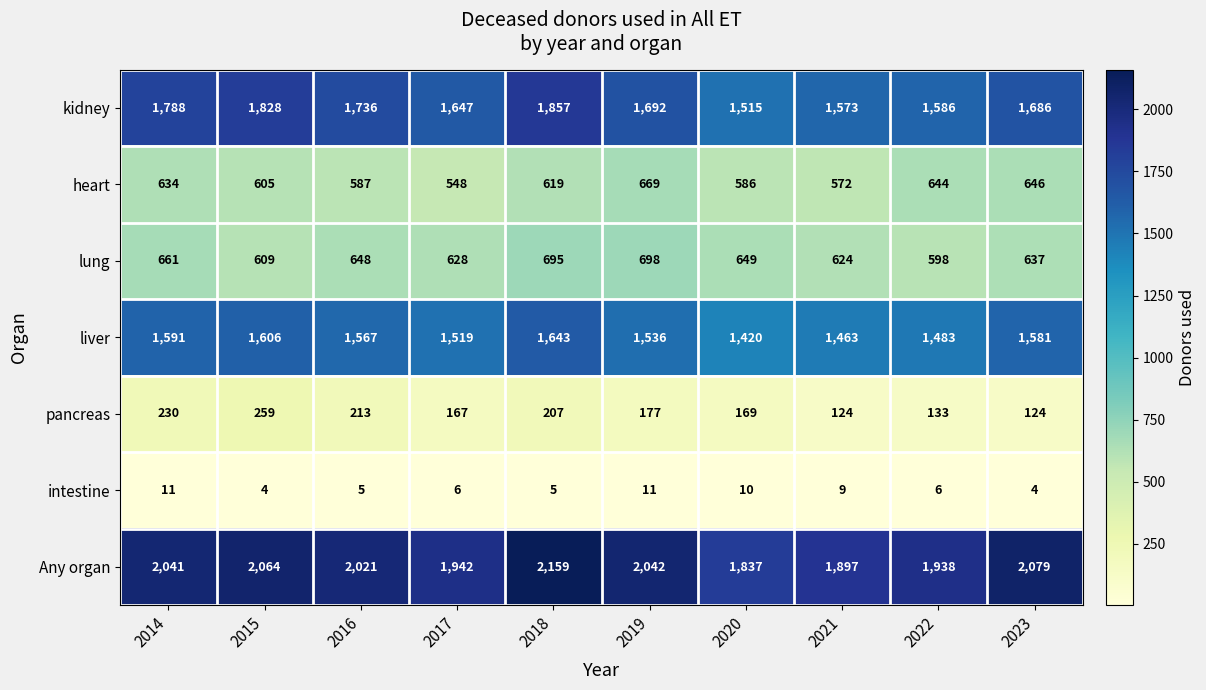

The value of pancreas at 2018 is 45. True or false?

False